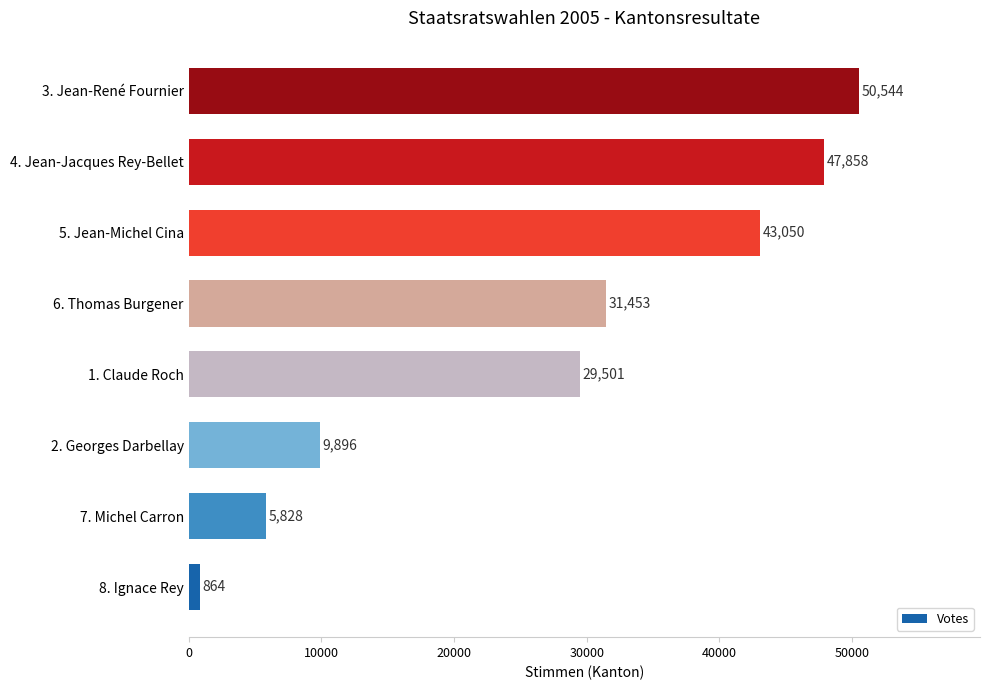

At which category does the chart reach its peak across all series?

3. Jean-René Fournier